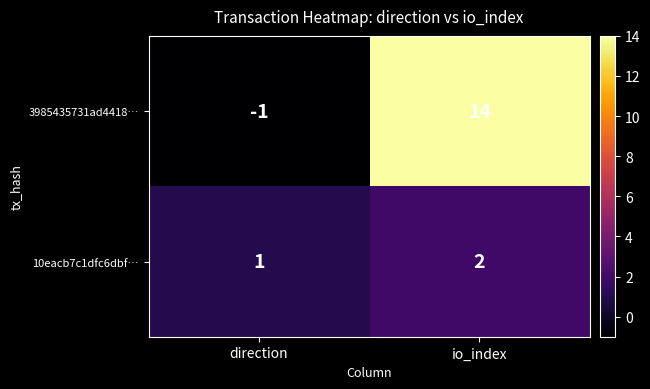

What is the minimum value shown in the chart?

-1